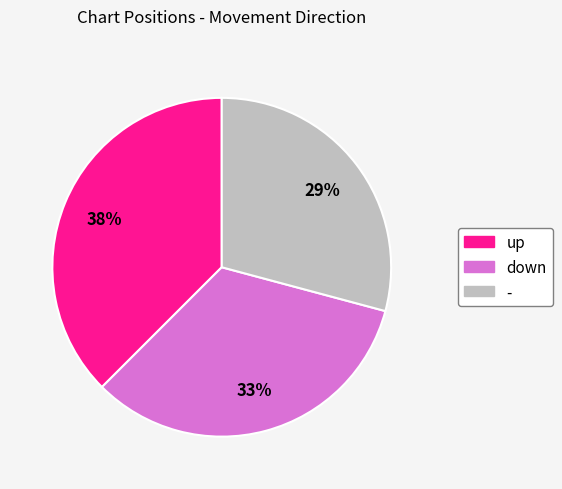

Is it true that down is 33% of the pie?

True